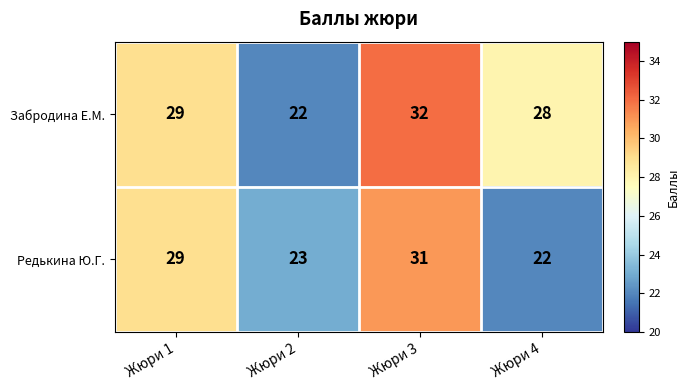

At how many categories does at least one series exceed 30?

1